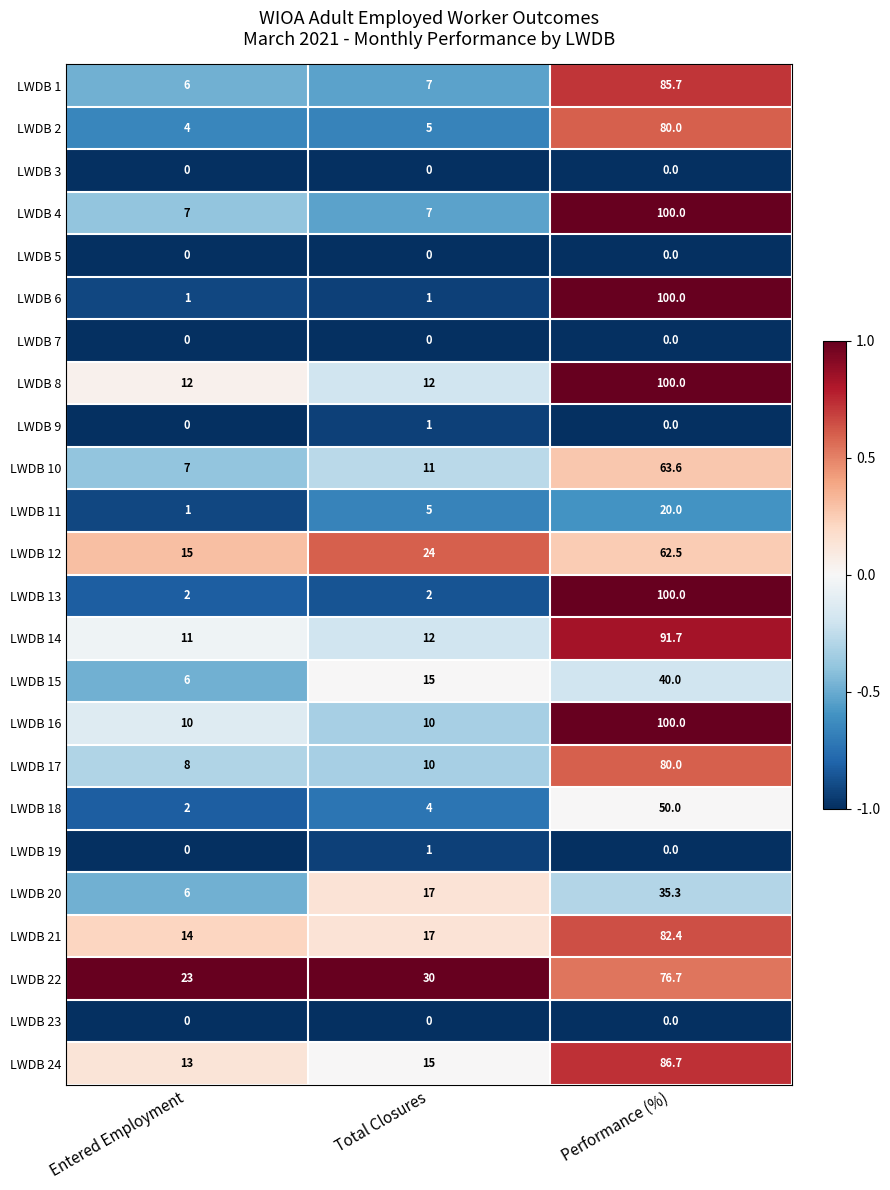

What is the spread (max minus min) of values at Performance (%)?

100.0